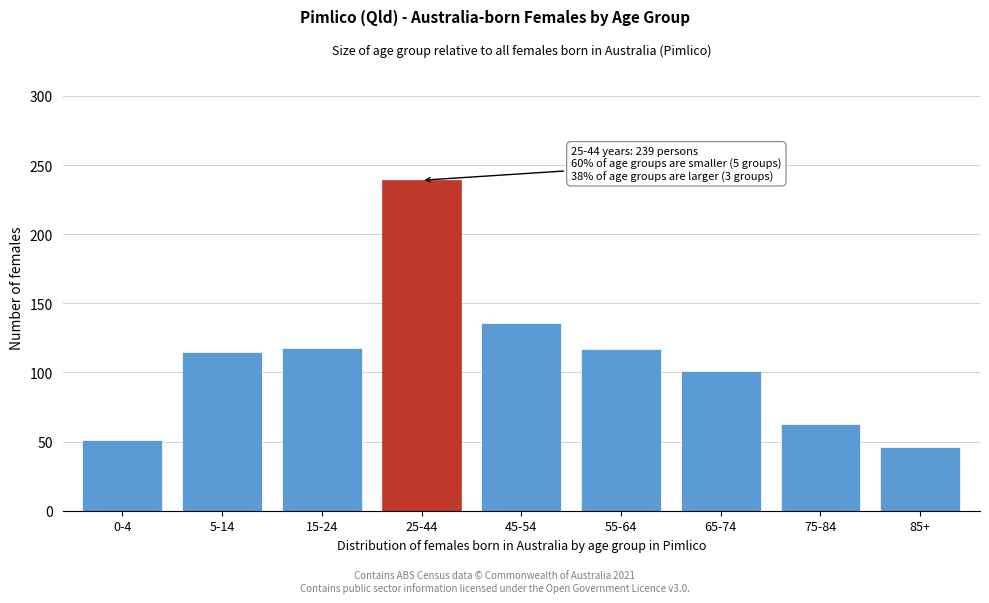

At which category does the chart reach its peak across all series?

25-44